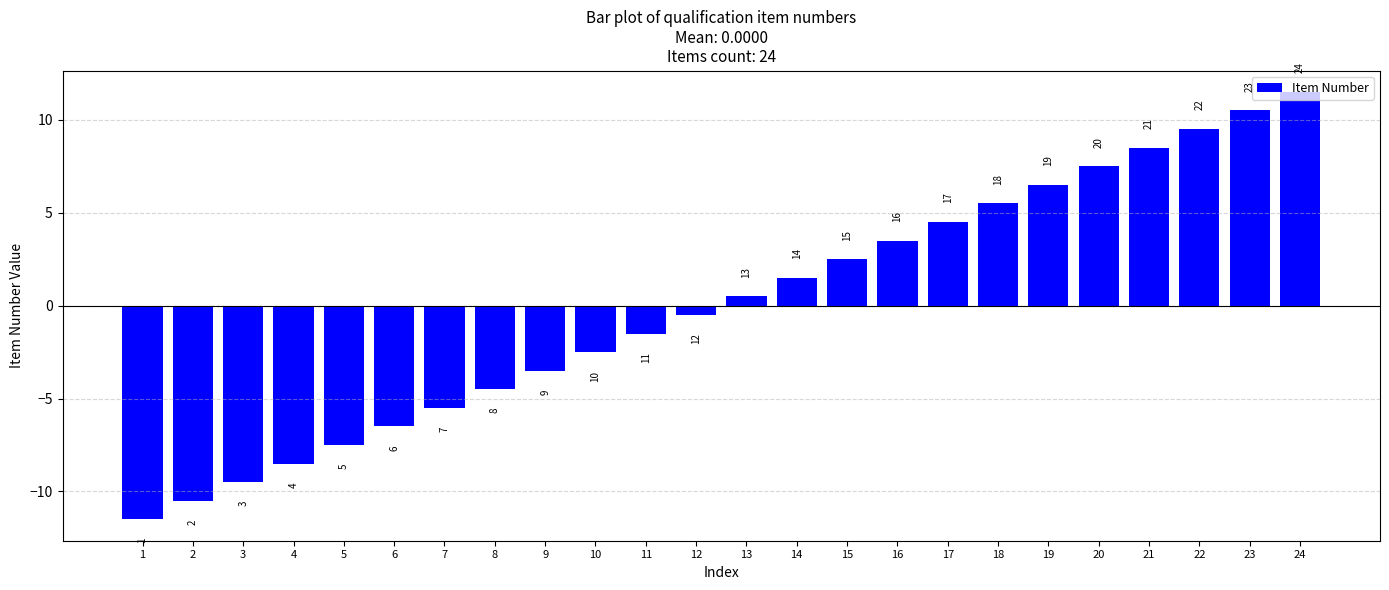

At which category does the chart reach its peak across all series?

24